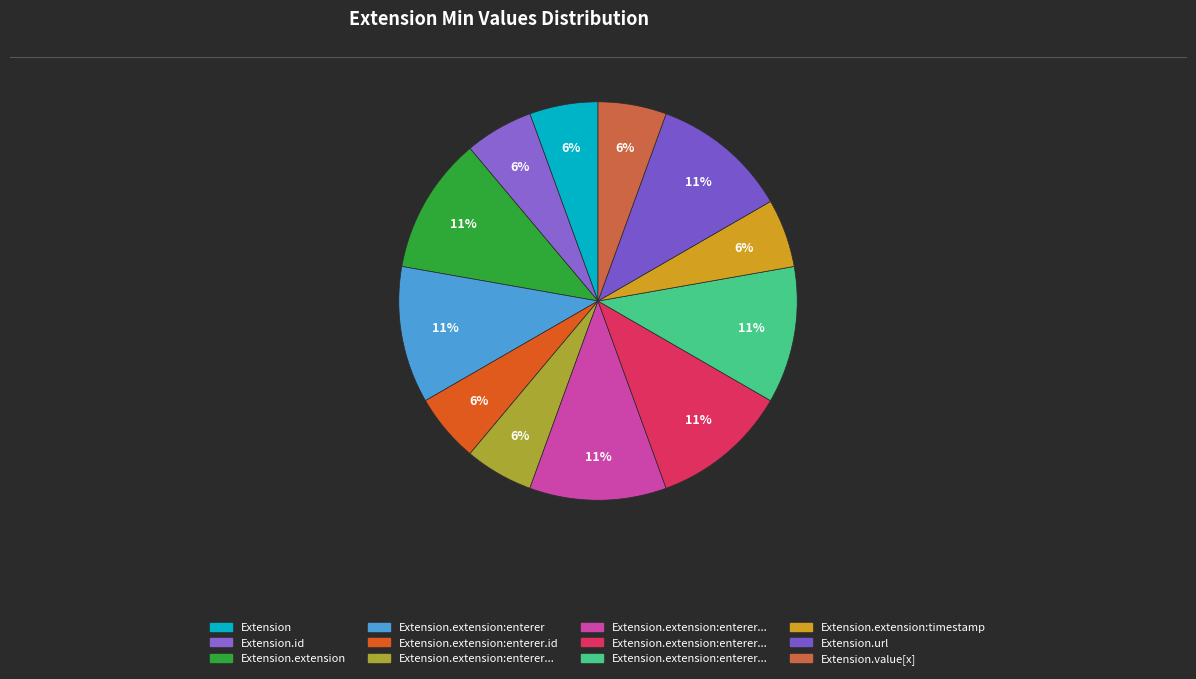

How many slices are in this pie chart?

12